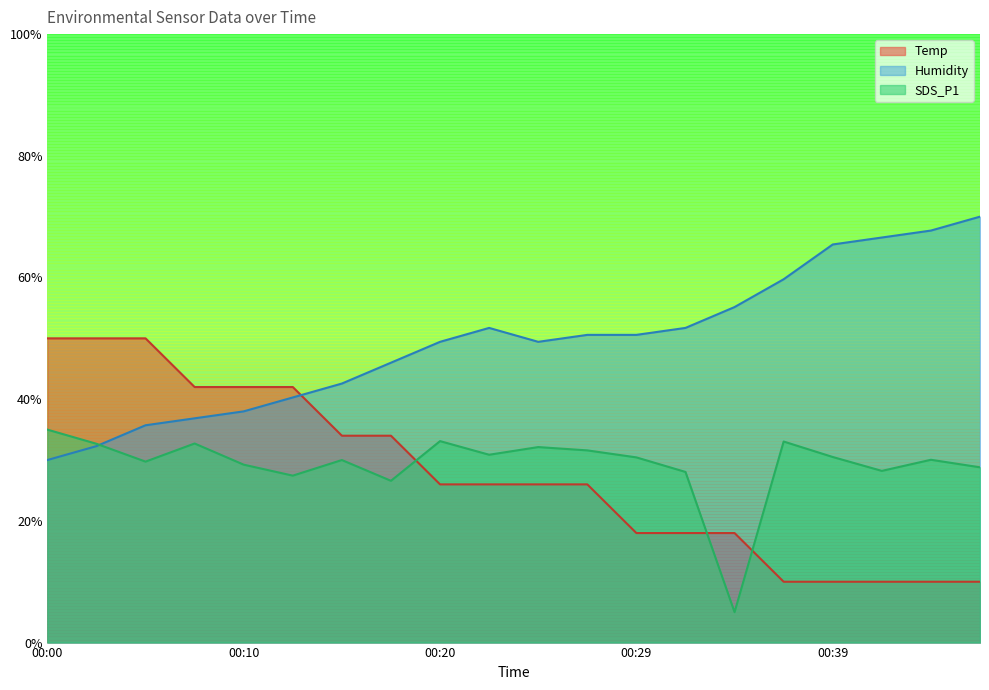

What are all the series names shown in the legend?

Temp, Humidity, SDS_P1